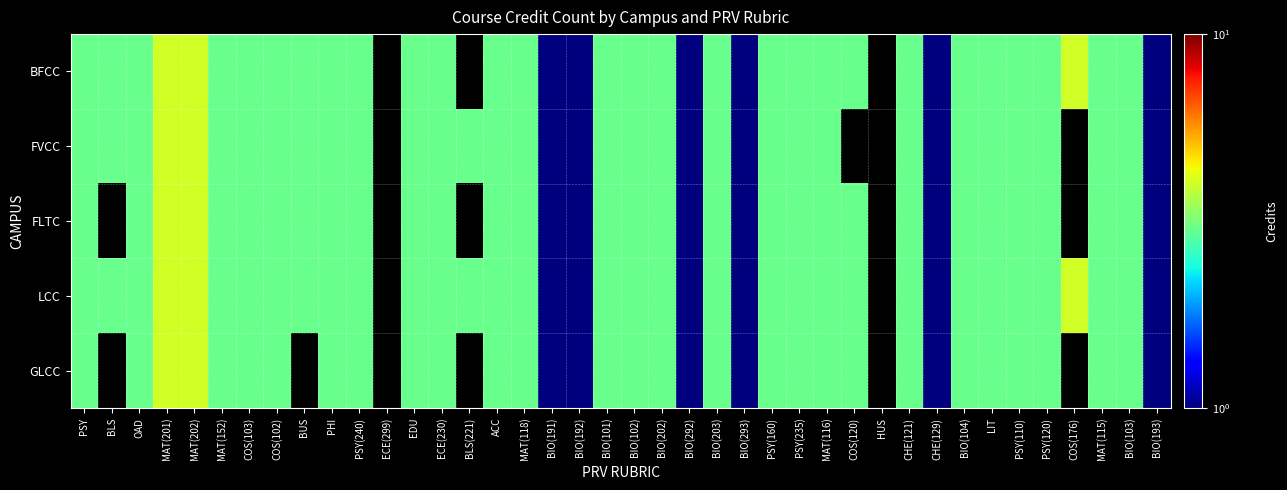

Count the number of categories in the chart.

40